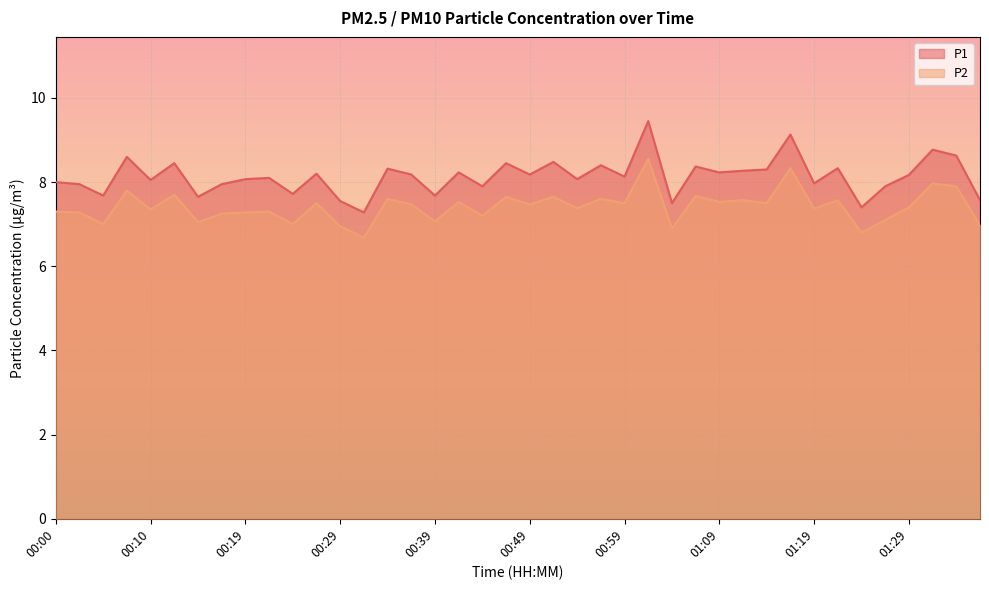

Reading left to right, what are all the values shown in this chart?

P1: 00:00=8.0	00:02=8.0	00:05=7.7	00:07=8.6	00:10=8.1	00:12=8.4	00:14=7.7	00:17=8.0	00:19=8.1	00:22=8.1	00:24=7.7	00:27=8.2	00:29=7.5	00:32=7.3	00:34=8.3	00:37=8.2	00:39=7.7	00:41=8.2	00:44=7.9	00:46=8.4	00:49=8.2	00:51=8.5	00:54=8.1	00:56=8.4	00:59=8.1	01:01=9.4	01:04=7.5	01:06=8.4	01:09=8.2	01:11=8.3	01:14=8.3	01:17=9.1	01:19=8.0	01:22=8.3	01:24=7.4	01:26=7.9	01:29=8.2	01:31=8.8	01:34=8.6	01:36=7.6
P2: 00:00=7.3	00:02=7.3	00:05=7.0	00:07=7.8	00:10=7.3	00:12=7.7	00:14=7.0	00:17=7.2	00:19=7.3	00:22=7.3	00:24=7.0	00:27=7.5	00:29=7.0	00:32=6.7	00:34=7.6	00:37=7.5	00:39=7.1	00:41=7.5	00:44=7.2	00:46=7.7	00:49=7.5	00:51=7.7	00:54=7.4	00:56=7.6	00:59=7.5	01:01=8.6	01:04=6.9	01:06=7.7	01:09=7.5	01:11=7.6	01:14=7.5	01:17=8.3	01:19=7.4	01:22=7.6	01:24=6.8	01:26=7.1	01:29=7.4	01:31=8.0	01:34=7.9	01:36=7.0